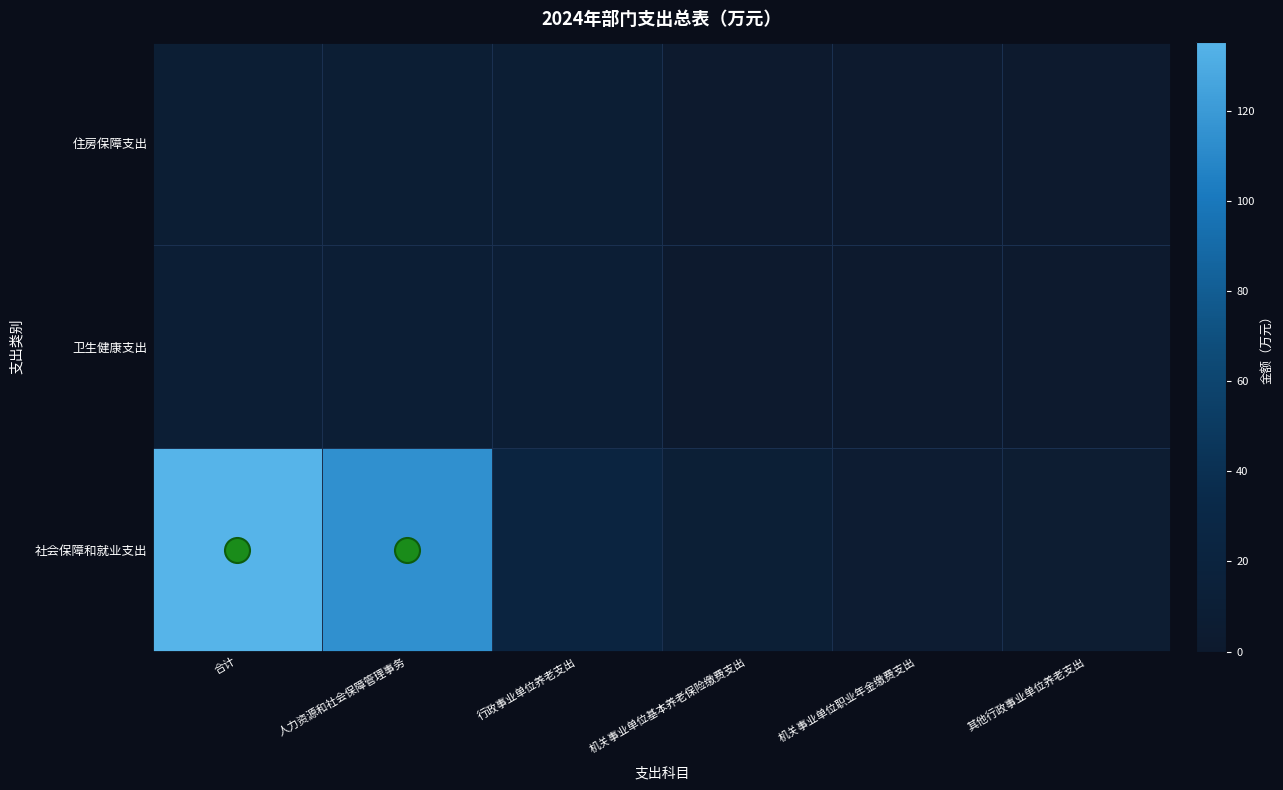

What is the difference between the highest and lowest values at 其他行政事业单位养老支出?

5.3